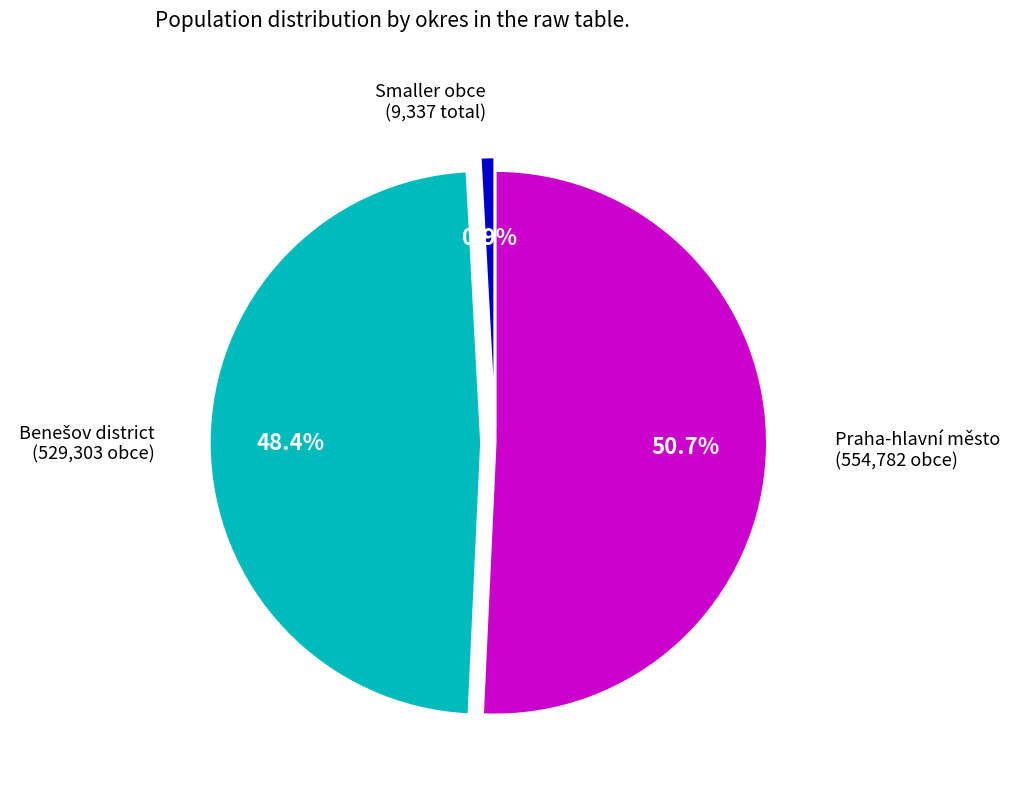

Is there any slice that represents more than half of the pie?

Yes